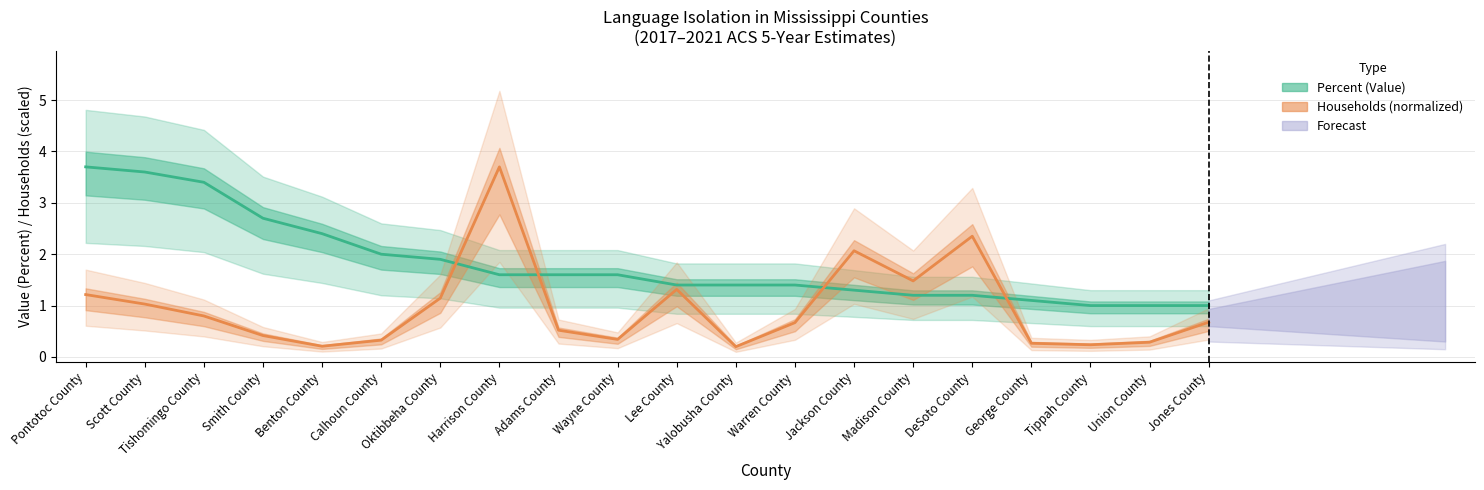

True or false: households and percent cross at least once.

True